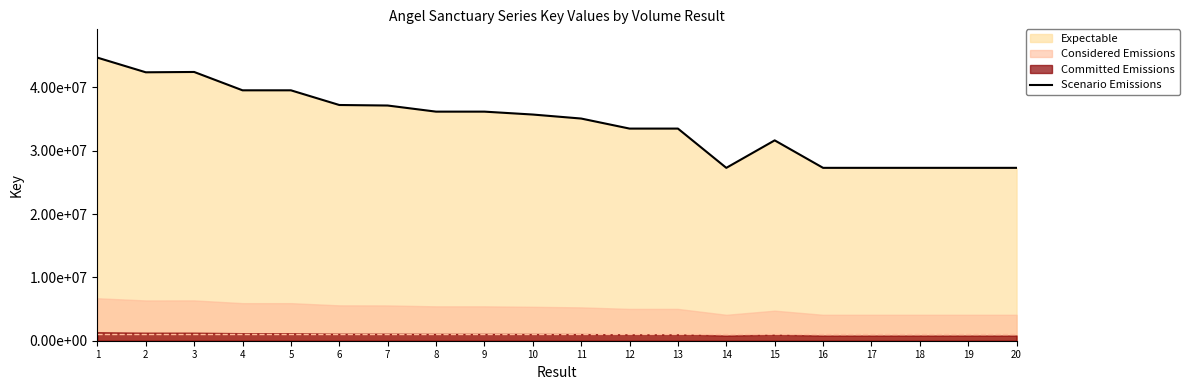

Between 19 and 10, which is larger?

10